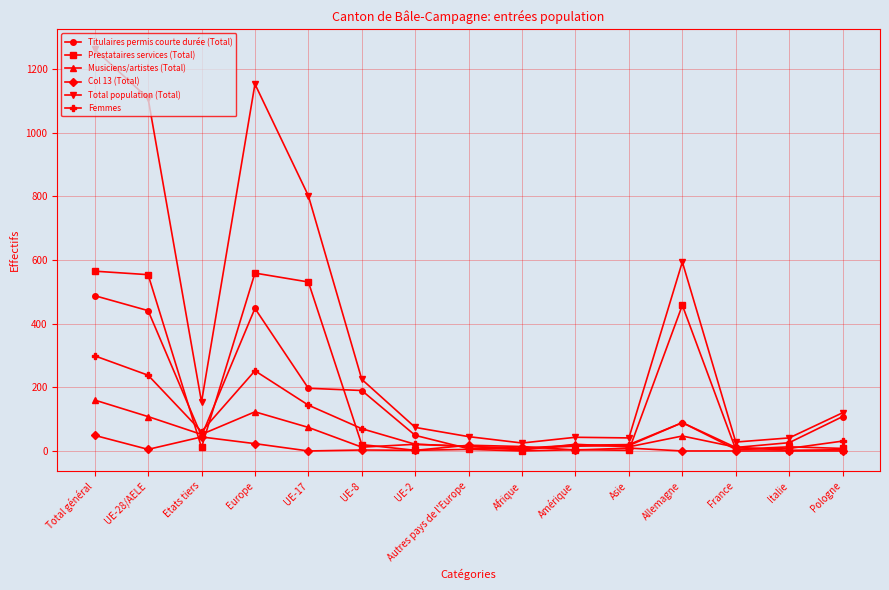

What is the sum of all Prestataires services (Total) values?

2737